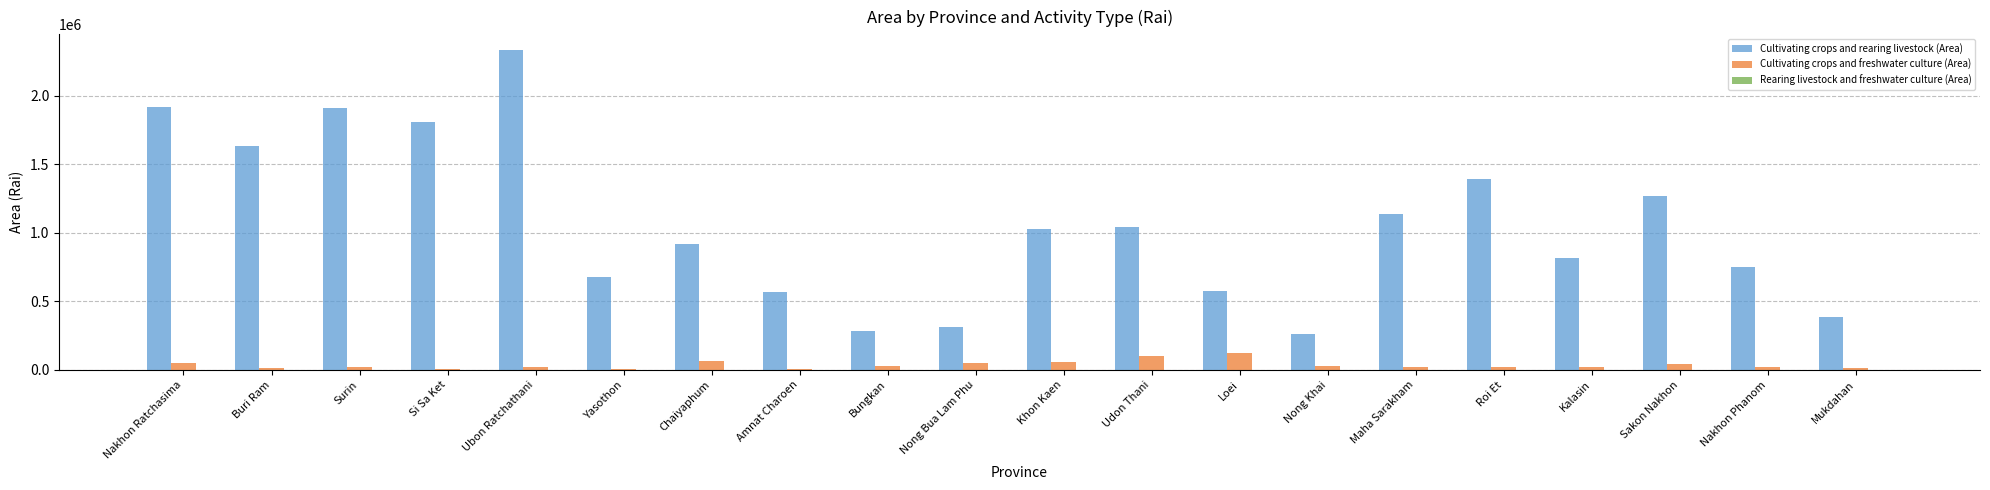

What is the maximum value shown in the chart?

2331765.1